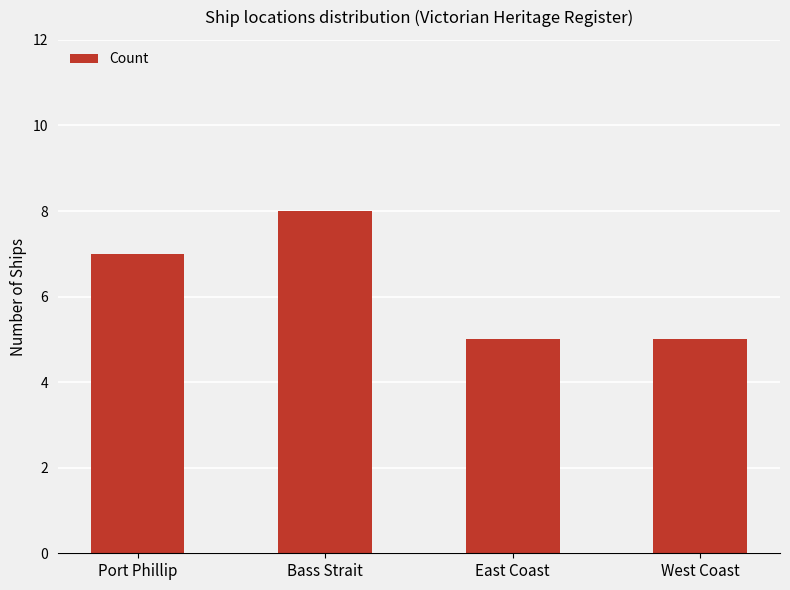

How many values are between 5 and 8?

4